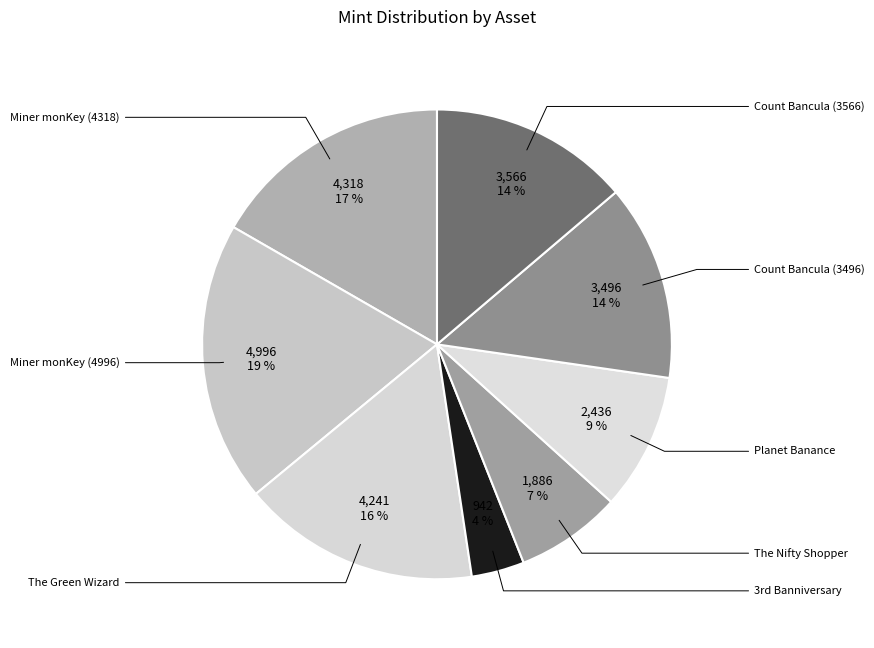

Count the number of slices in the pie.

8